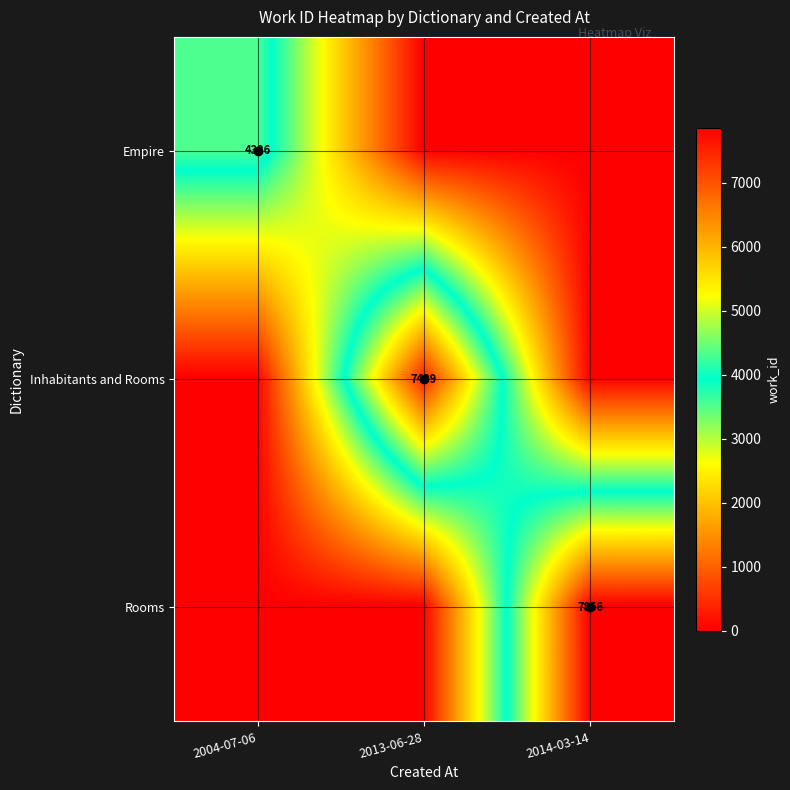

The value of Rooms at 2014-03-14 is 3814. True or false?

False